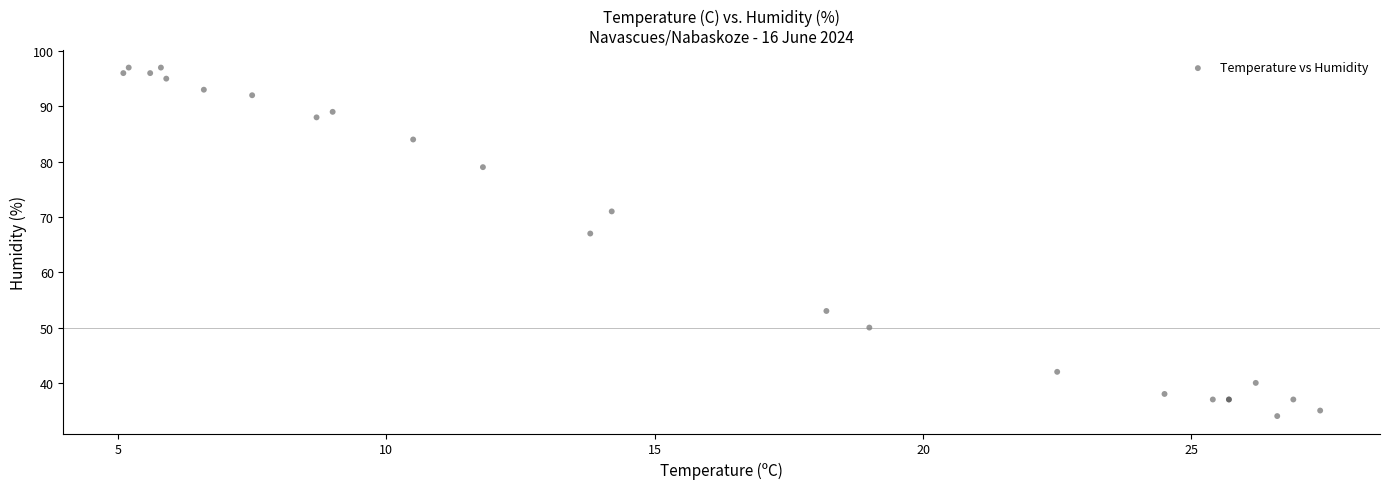

What Y value in the scatter plot is closest to 65?

67